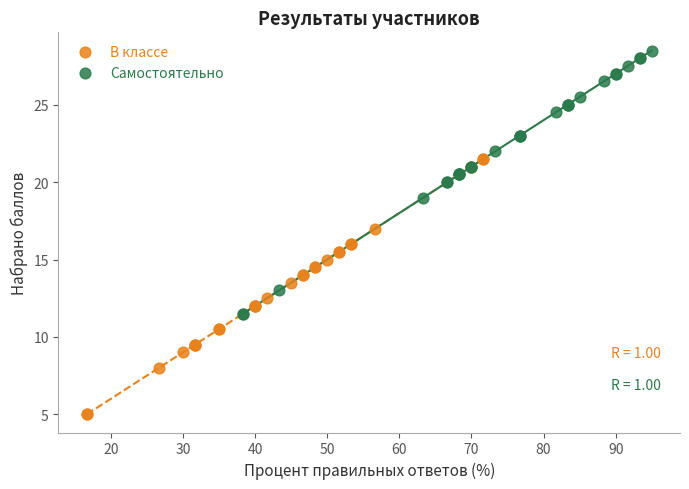

Which series contains the highest Y value?

Самостоятельно